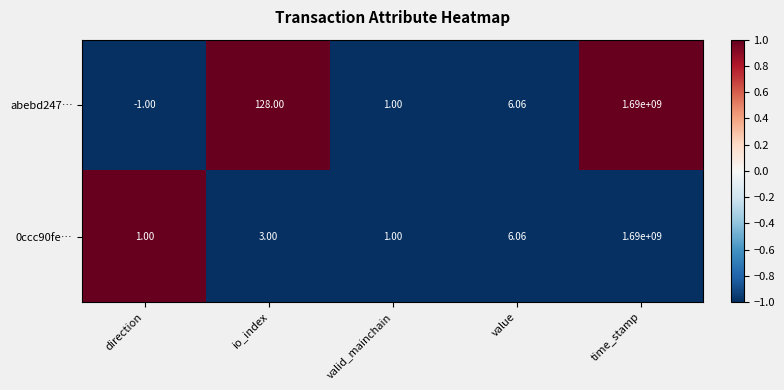

At which label does abebd247… first exceed 6?

io_index